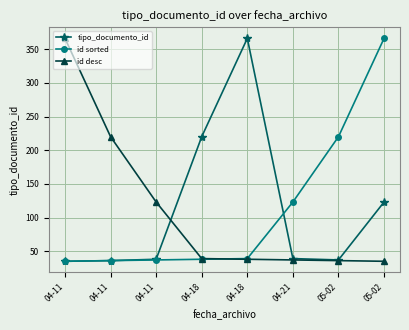

Count the number of categories in the chart.

8